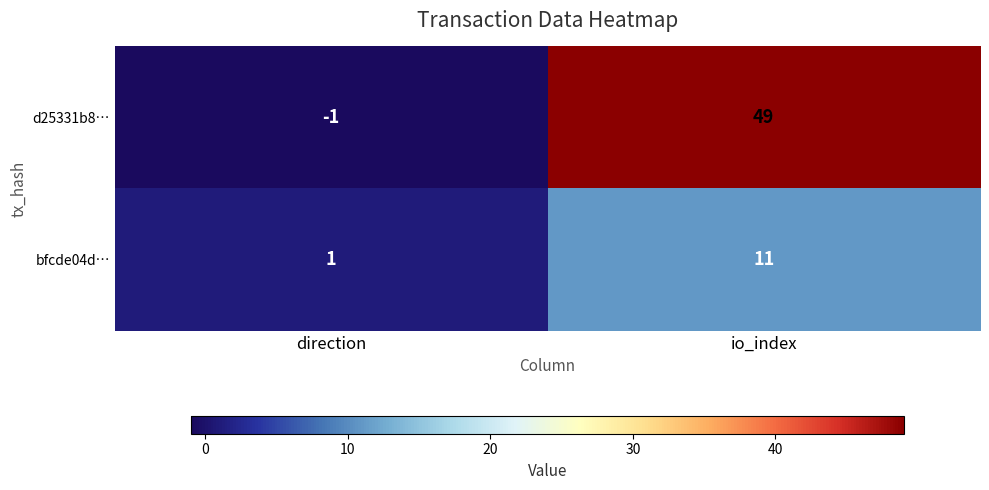

The value of d25331b8… at direction is 0. True or false?

False